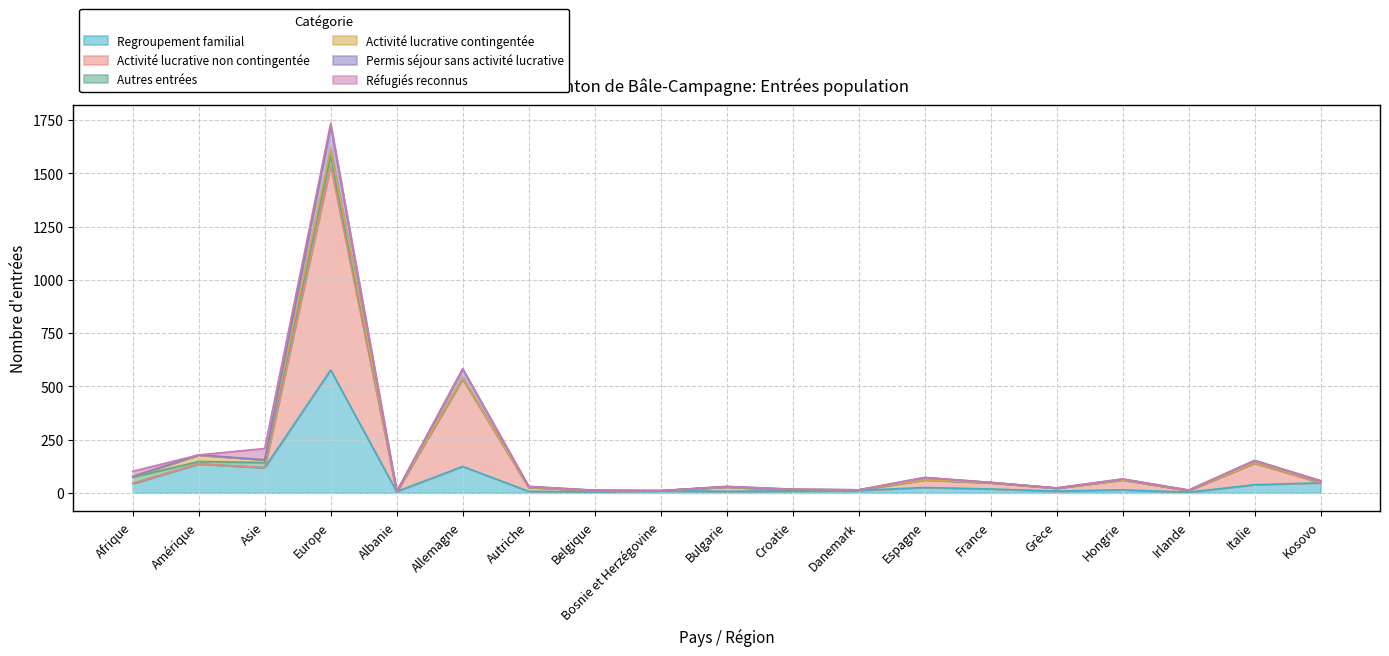

What is the maximum value for Regroupement familial?

577